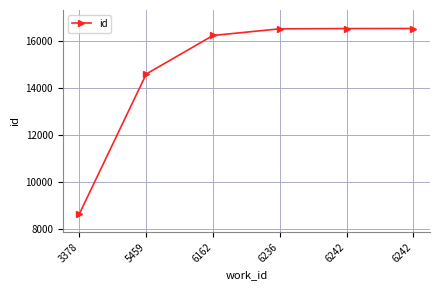

True or false: the data shows 16526 at 6236.

True